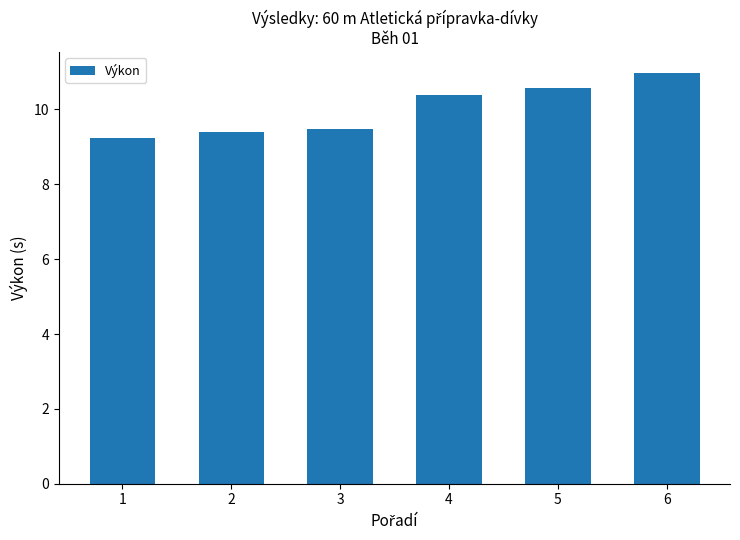

Read the value at 1.

9.2